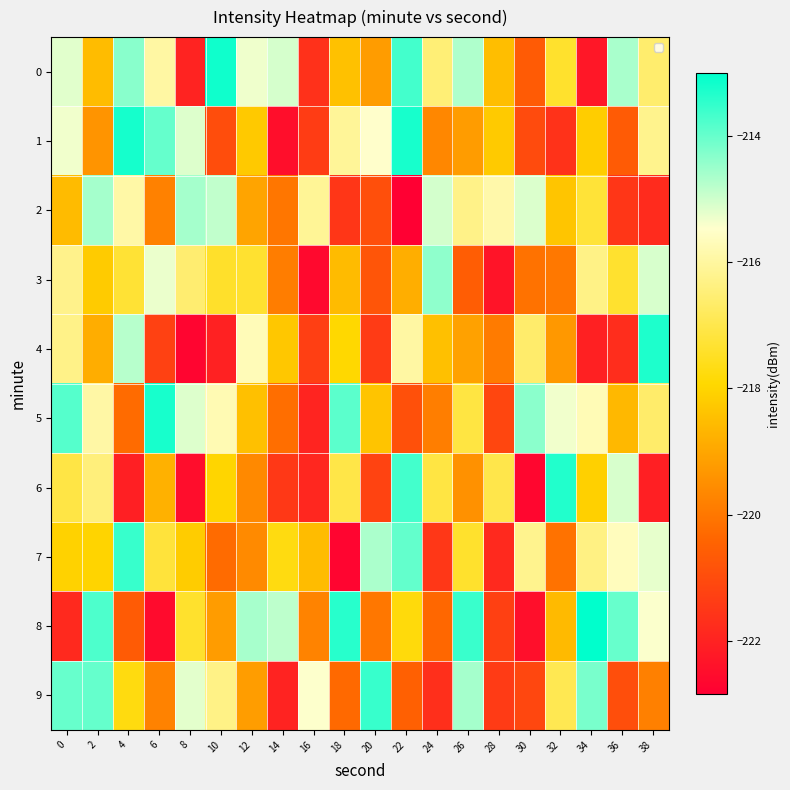

Reading left to right, what are all the values shown in this chart?

0: 0=-215.2	2=-218.5	4=-214.3	6=-215.9	8=-222.0	10=-213.2	12=-215.3	14=-215.1	16=-221.6	18=-218.4	20=-219.2	22=-213.7	24=-216.5	26=-214.7	28=-218.5	30=-220.7	32=-217.4	34=-222.3	36=-214.6	38=-216.6
1: 0=-215.3	2=-219.4	4=-213.2	6=-214.0	8=-215.1	10=-221.0	12=-218.3	14=-222.5	16=-221.4	18=-216.1	20=-215.5	22=-213.2	24=-219.7	26=-219.2	28=-218.2	30=-221.0	32=-221.6	34=-218.2	36=-220.7	38=-216.2
2: 0=-218.6	2=-214.6	4=-215.9	6=-219.8	8=-214.6	10=-214.9	12=-219.0	14=-220.0	16=-216.1	18=-221.5	20=-220.9	22=-222.8	24=-215.1	26=-216.3	28=-215.9	30=-215.1	32=-218.3	34=-217.2	36=-221.5	38=-221.8
3: 0=-216.2	2=-218.2	4=-217.3	6=-215.3	8=-216.6	10=-217.4	12=-217.3	14=-219.9	16=-222.6	18=-218.6	20=-220.8	22=-218.8	24=-214.4	26=-220.6	28=-222.3	30=-220.1	32=-220.0	34=-216.3	36=-217.4	38=-215.1
4: 0=-216.3	2=-218.9	4=-214.8	6=-221.3	8=-222.7	10=-222.0	12=-215.7	14=-218.3	16=-221.3	18=-217.9	20=-221.4	22=-216.0	24=-218.5	26=-219.1	28=-219.9	30=-216.6	32=-219.3	34=-222.0	36=-221.7	38=-213.3
5: 0=-213.8	2=-215.9	4=-220.3	6=-213.2	8=-215.1	10=-215.8	12=-218.4	14=-220.2	16=-222.0	18=-213.9	20=-218.4	22=-220.9	24=-219.9	26=-217.1	28=-221.2	30=-214.4	32=-215.3	34=-215.7	36=-218.6	38=-216.6
6: 0=-217.1	2=-216.4	4=-222.1	6=-218.8	8=-222.5	10=-218.0	12=-219.6	14=-221.5	16=-221.9	18=-217.0	20=-221.2	22=-213.7	24=-217.1	26=-219.5	28=-217.0	30=-222.7	32=-213.3	34=-218.1	36=-215.1	38=-222.1
7: 0=-218.1	2=-218.0	4=-213.5	6=-217.2	8=-218.2	10=-220.3	12=-219.6	14=-217.7	16=-218.5	18=-222.7	20=-214.7	22=-214.0	24=-221.5	26=-217.4	28=-221.8	30=-216.2	32=-220.1	34=-216.3	36=-215.7	38=-215.2
8: 0=-221.8	2=-213.8	4=-220.6	6=-222.5	8=-217.4	10=-219.2	12=-214.6	14=-214.8	16=-219.8	18=-213.4	20=-220.0	22=-217.8	24=-220.4	26=-213.6	28=-221.3	30=-222.5	32=-218.6	34=-213.0	36=-214.0	38=-215.4
9: 0=-214.0	2=-214.0	4=-217.7	6=-219.8	8=-215.2	10=-216.3	12=-219.2	14=-222.0	16=-215.5	18=-220.3	20=-213.6	22=-220.5	24=-221.7	26=-214.6	28=-221.4	30=-221.1	32=-216.9	34=-214.2	36=-221.0	38=-219.8